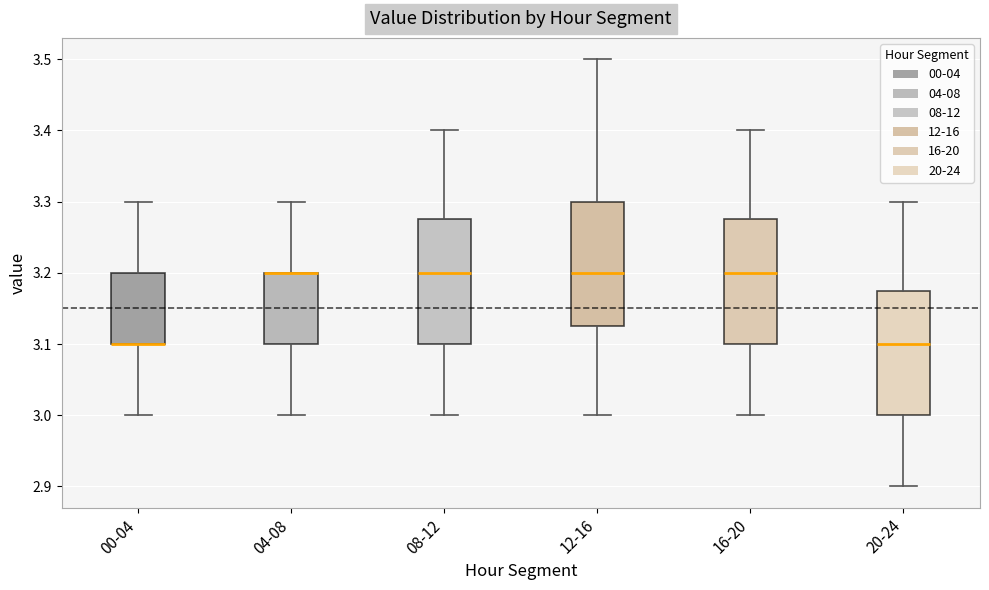

Where does the lower whisker of the box for 16-20 end on the y-axis? The values are not printed on the chart, so give them approximately, as read against the axis.

3.00